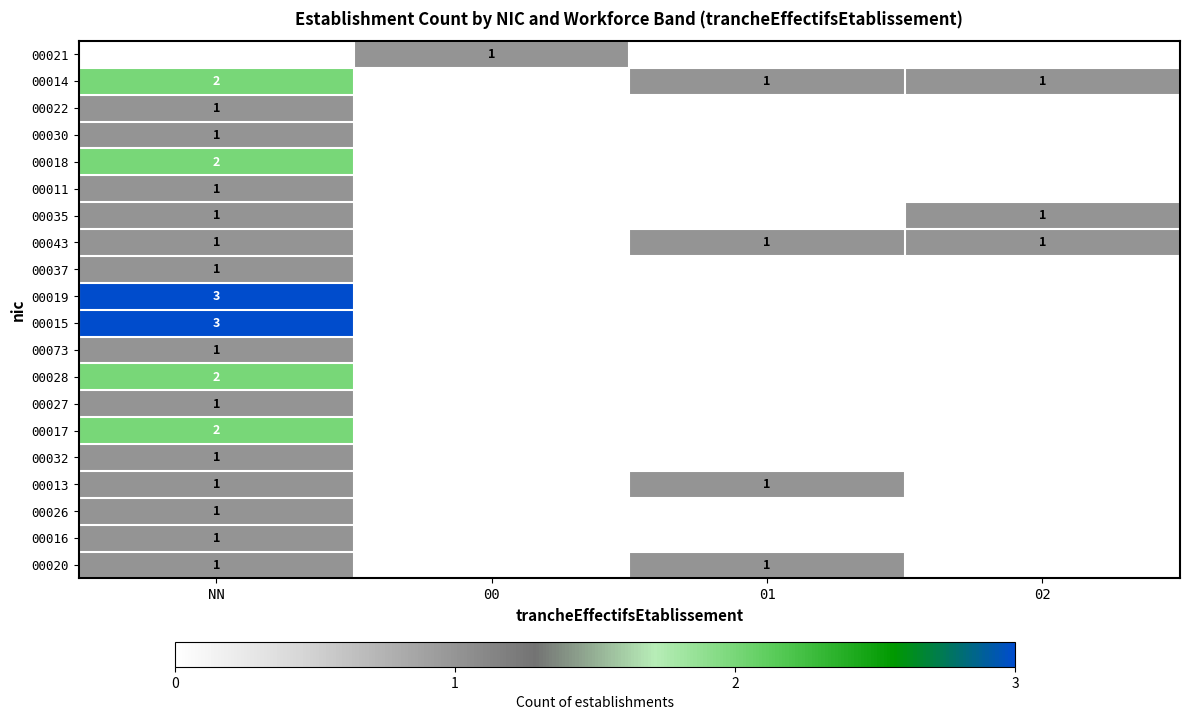

The value of 00011 at NN is 0. True or false?

False